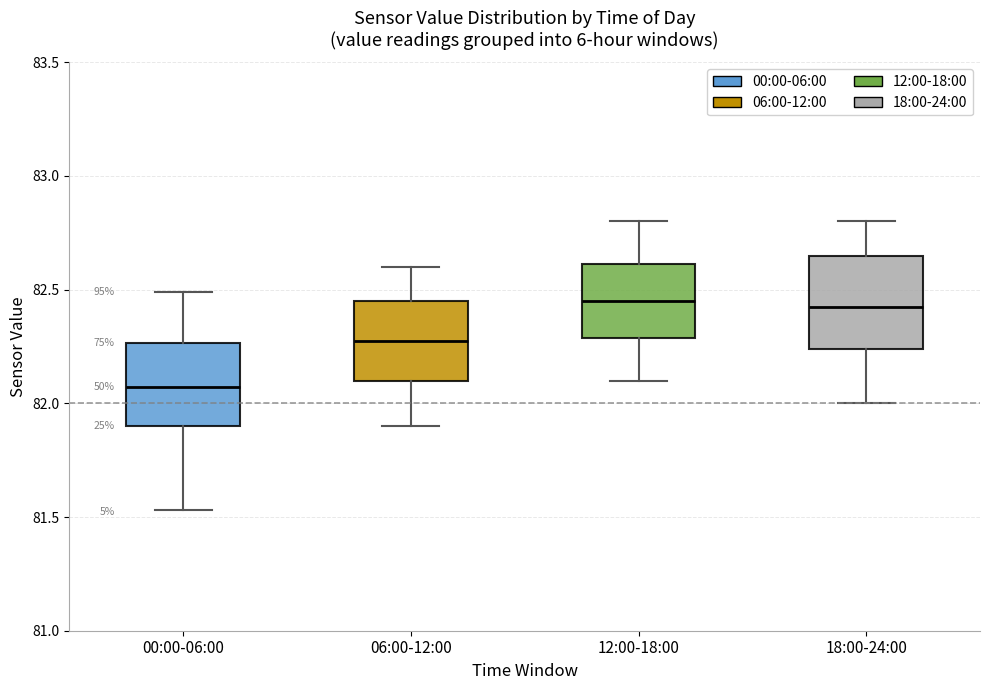

Reading left to right, read every box against the y-axis: the position of its median line, the range the box covers, and the ends of its whiskers. The values are not printed on the chart, so give them approximately, as read against the axis.

00:00-06:00: median 82.05, box 81.90 to 82.25, whiskers 81.55 to 82.50
06:00-12:00: median 82.30, box 82.10 to 82.45, whiskers 81.90 to 82.60
12:00-18:00: median 82.45, box 82.30 to 82.60, whiskers 82.10 to 82.80
18:00-24:00: median 82.45, box 82.25 to 82.65, whiskers 82.00 to 82.80